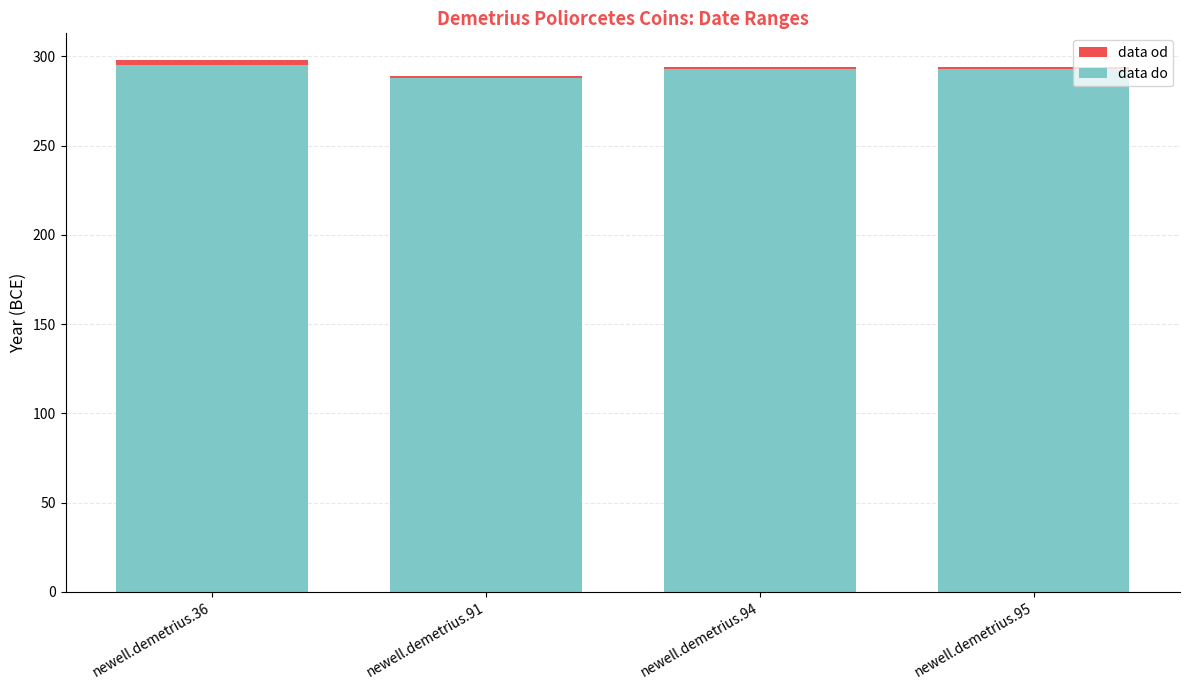

Are the bars horizontal?

No